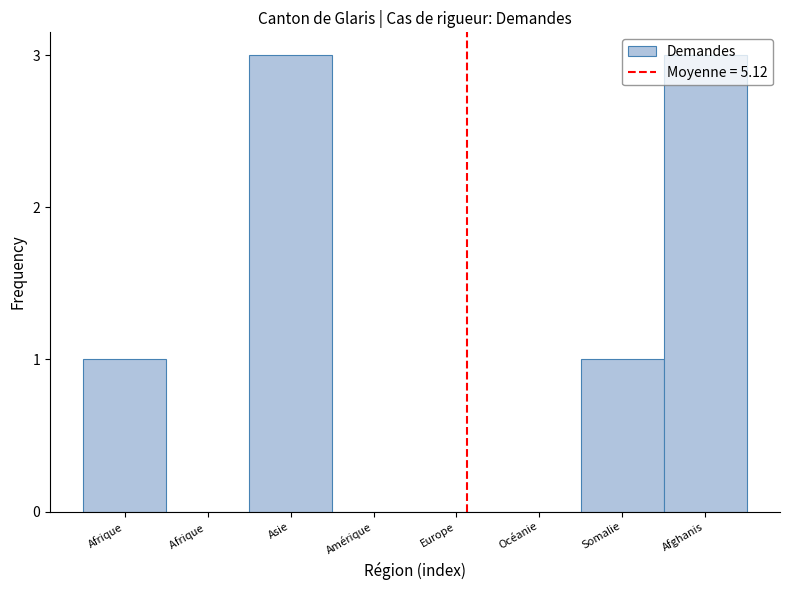

What is the sum of the values at Asie and Somalie?

4